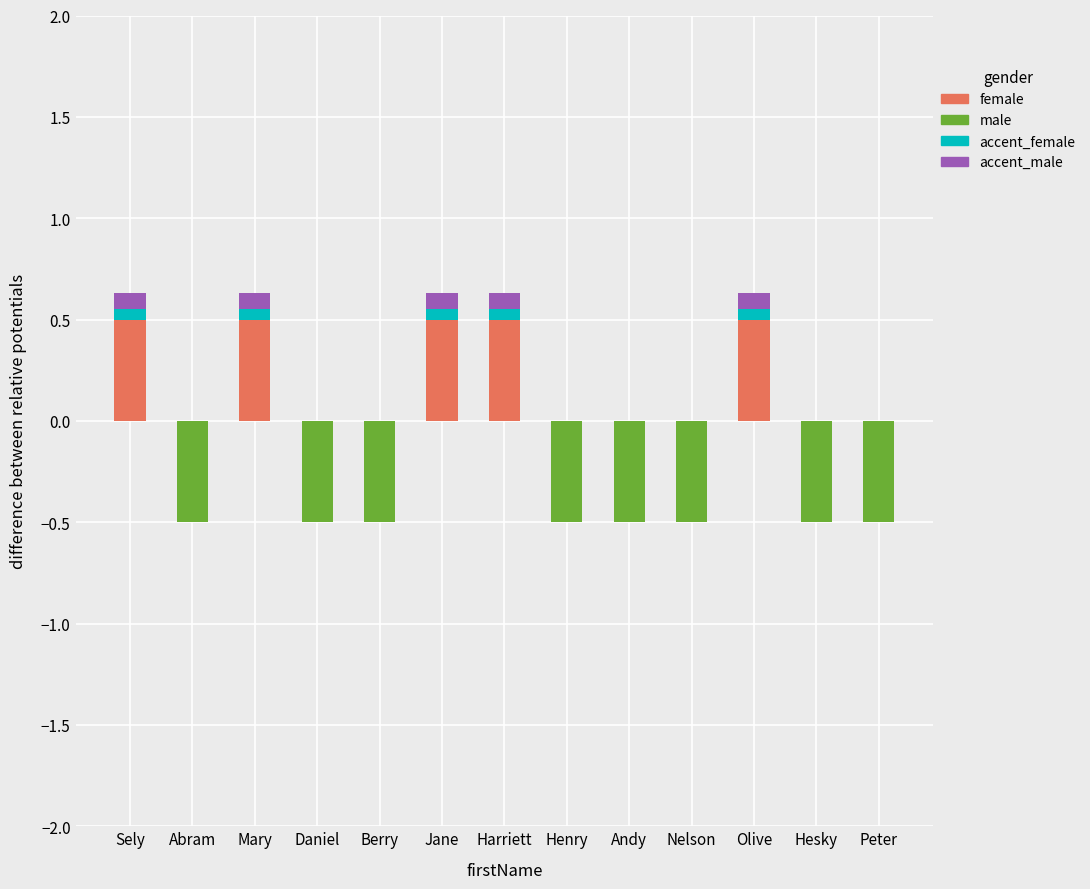

Is the value of female at Hesky greater than the value of accent_male at Daniel?

No